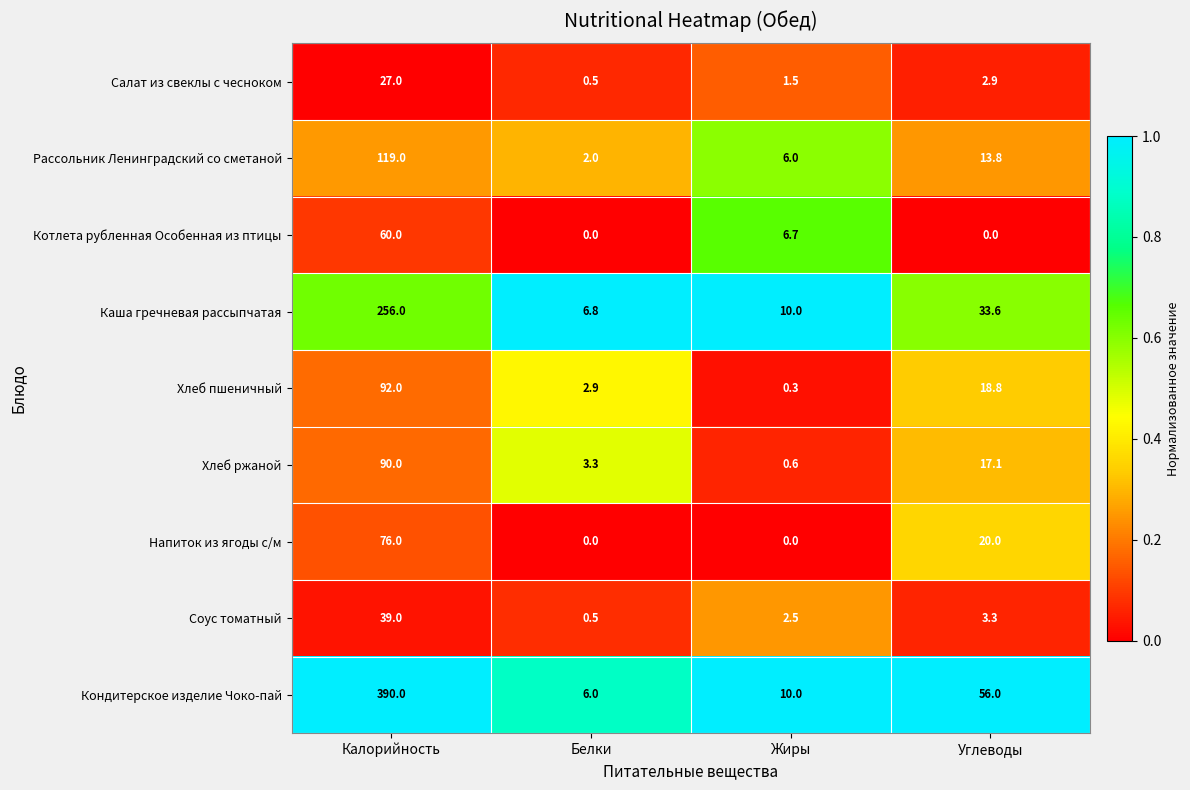

True or false: Каша гречневая рассыпчатая has a value of 33.6 at Углеводы.

True